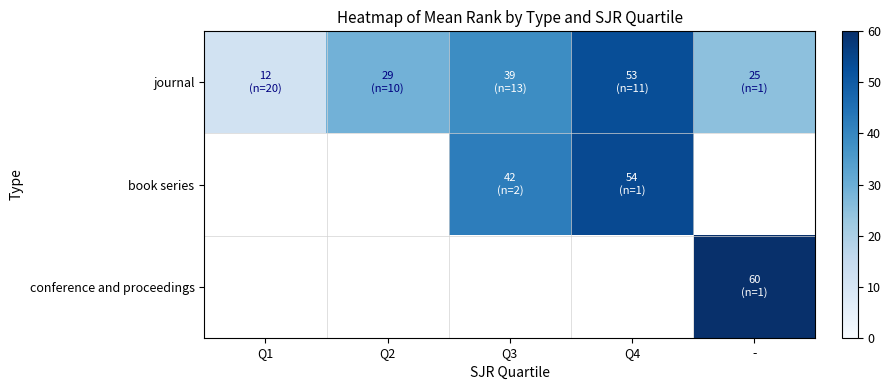

Which series has the widest spread of values?

journal